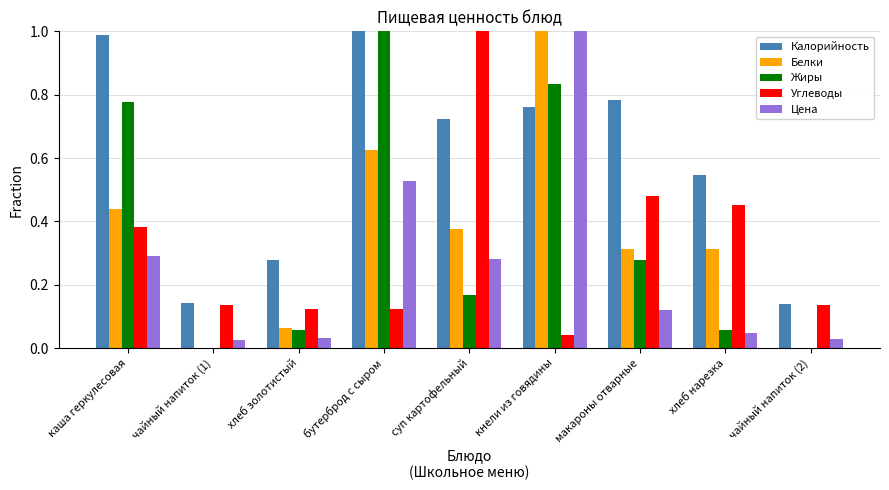

How many series are shown in this chart?

5